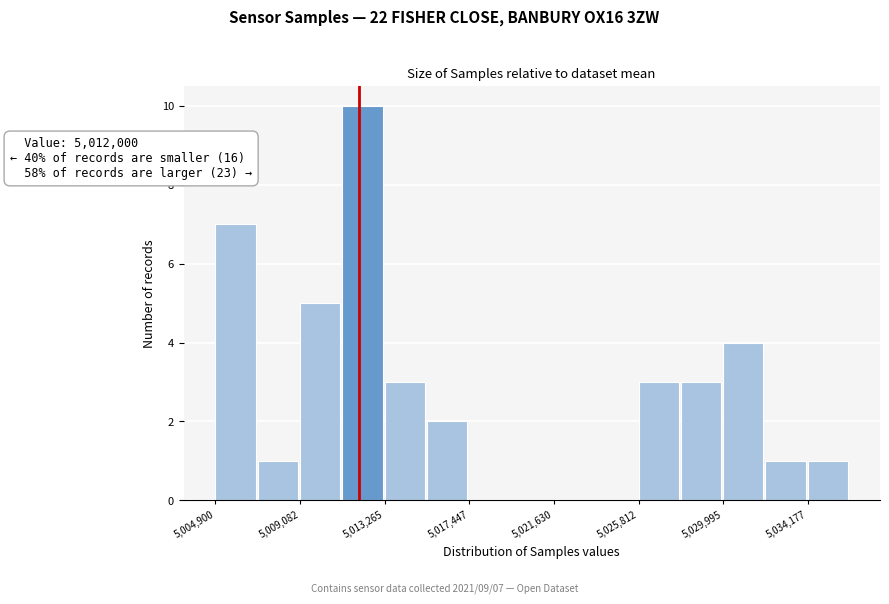

Which range on the x-axis has the tallest bar?

5011000 to 5013500